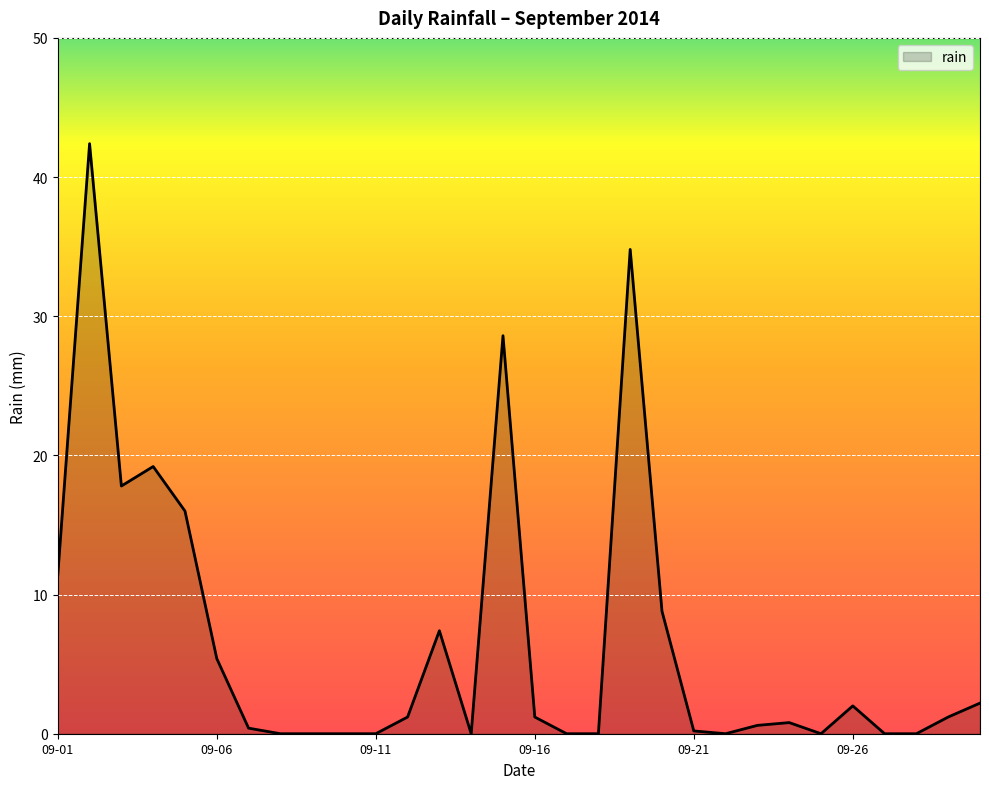

What is the maximum value shown in the chart?

42.4